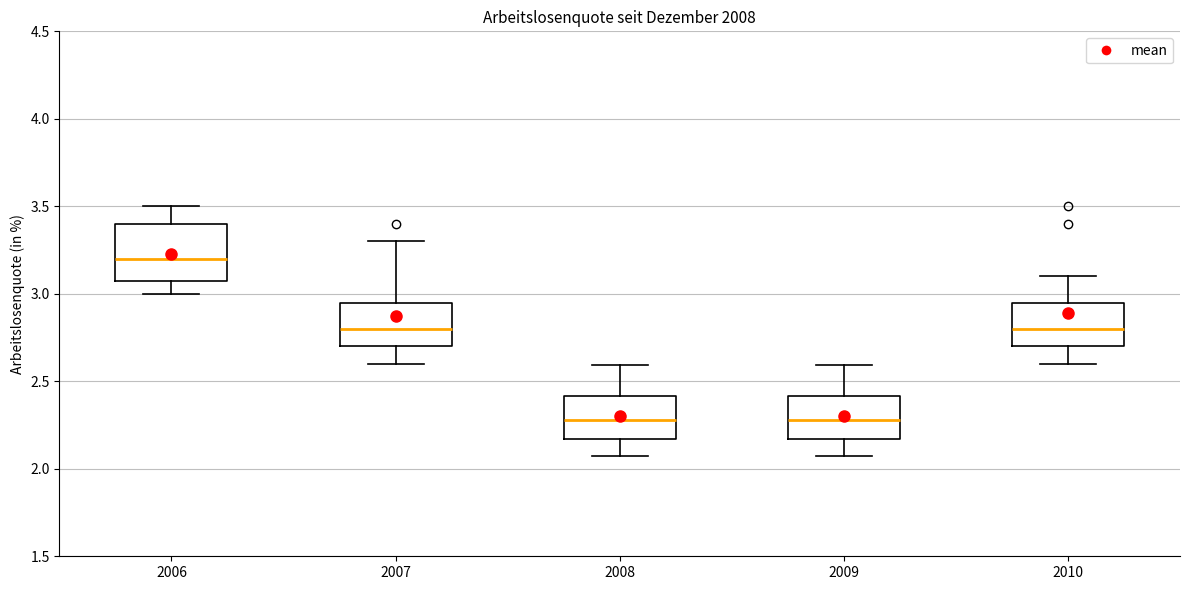

Reading left to right, transcribe this box plot: for each box, give where its median line is, the range the box spans, and where its two whiskers end, as read against the y-axis. The values are not printed on the chart, so give them approximately, as read against the axis.

2006: median 3.20, box 3.10 to 3.40, whiskers 3.00 to 3.50
2007: median 2.80, box 2.70 to 2.95, whiskers 2.60 to 3.30
2008: median 2.30, box 2.15 to 2.40, whiskers 2.10 to 2.60
2009: median 2.30, box 2.15 to 2.40, whiskers 2.10 to 2.60
2010: median 2.80, box 2.70 to 2.95, whiskers 2.60 to 3.10